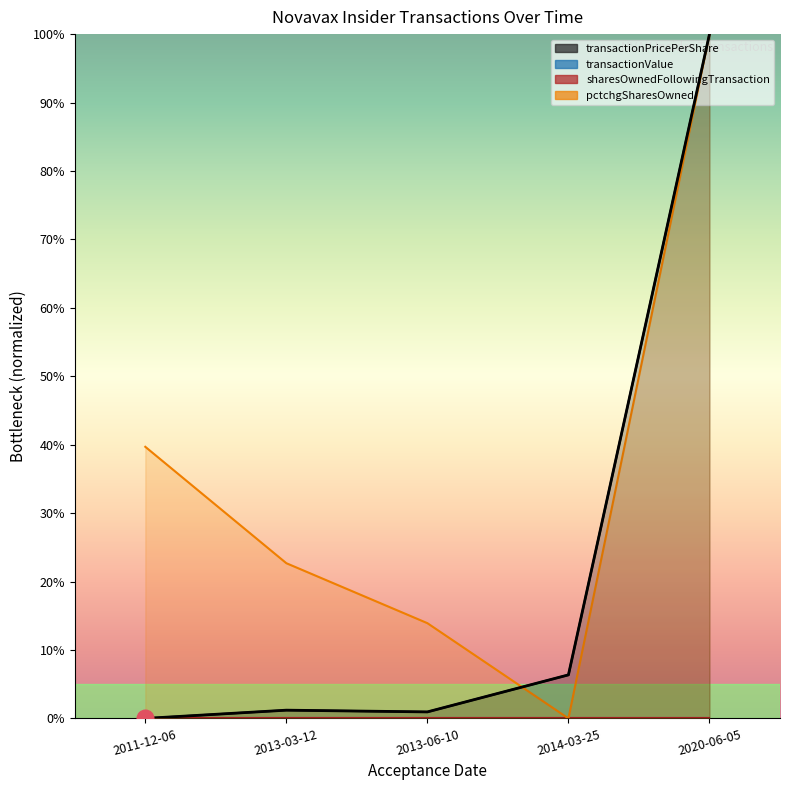

At which label is pctchgSharesOwned closest to 0?

2011-12-06